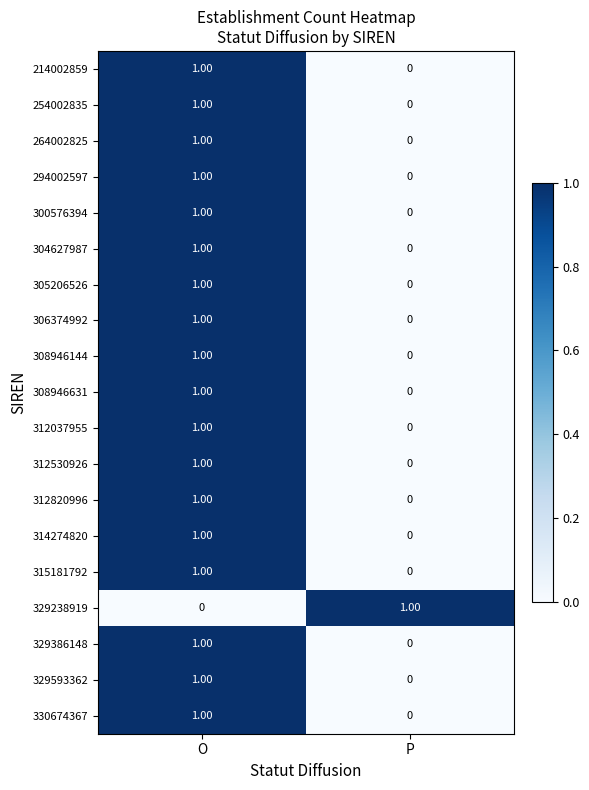

Which category has the lowest value in the 329593362 series?

P